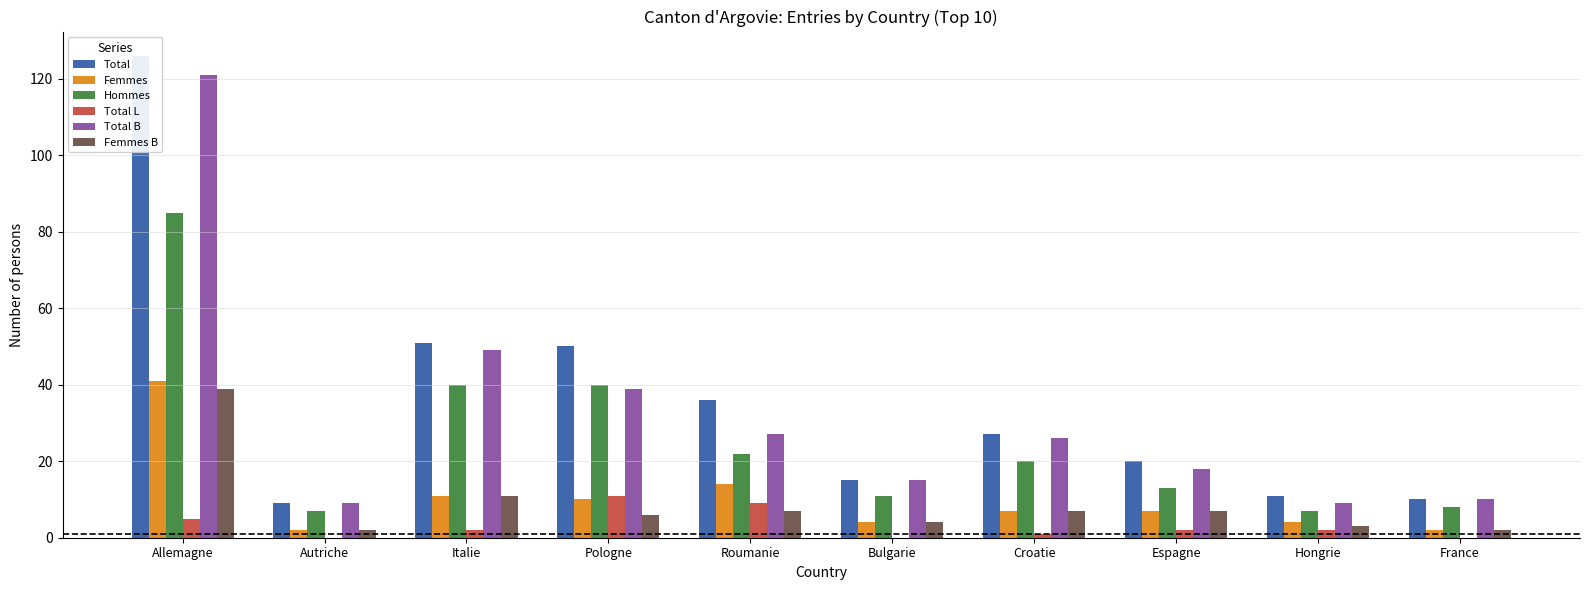

Between Allemagne and Bulgarie, which is larger?

Allemagne